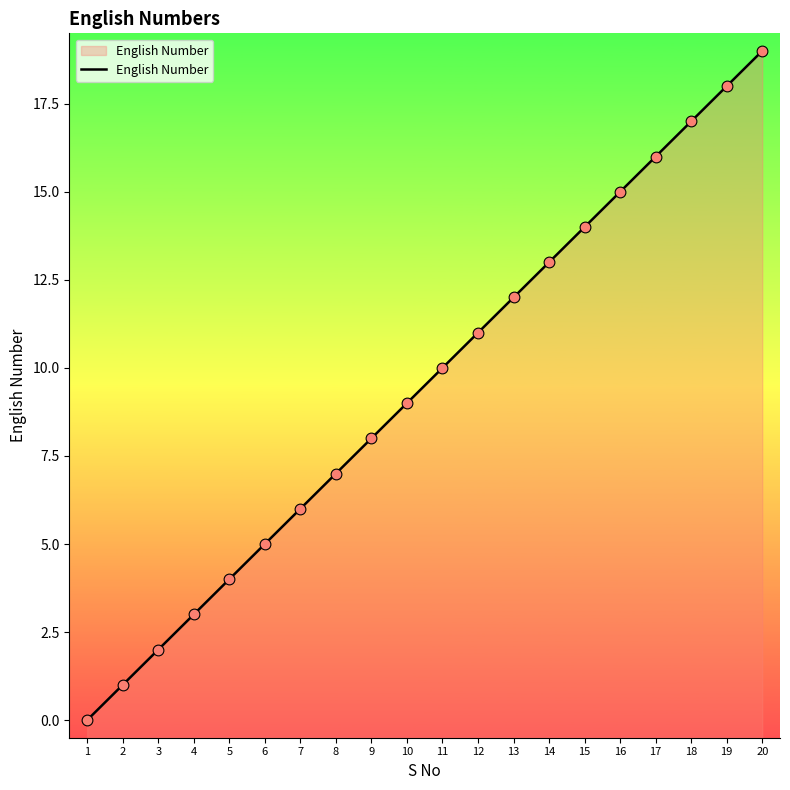

What is the change in value from 8 to 12?

+4